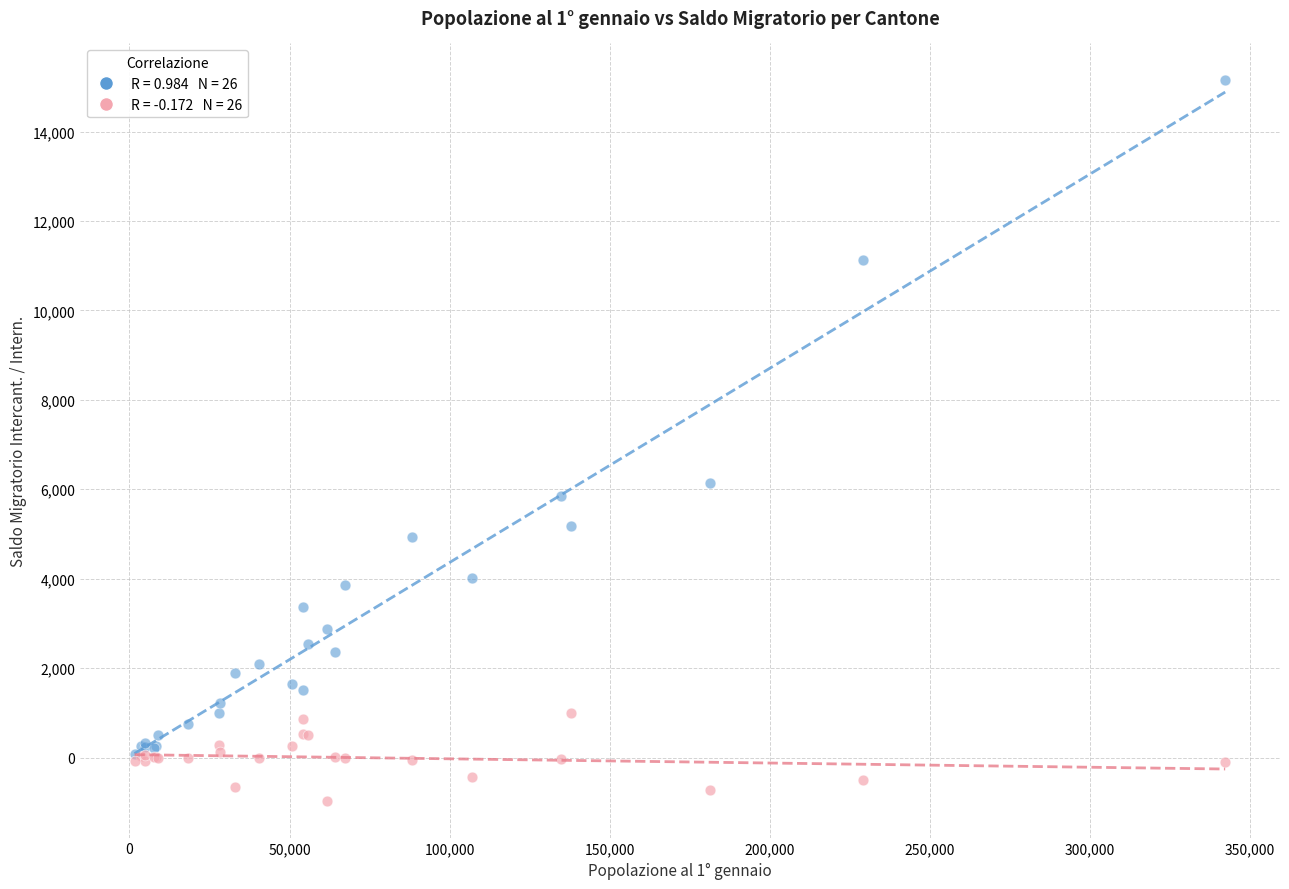

Across all series, what Y value is closest to 7091?

6148